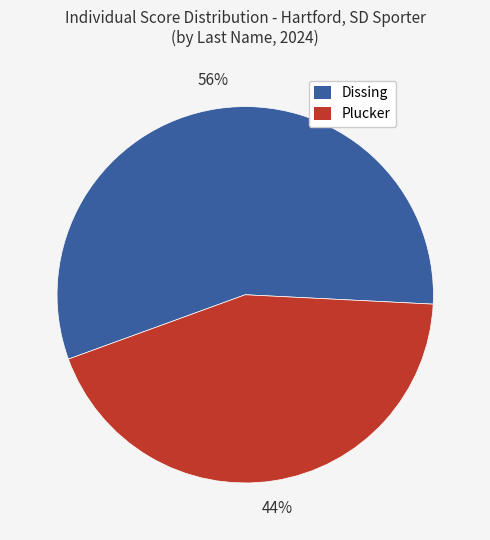

Count the number of slices in the pie.

2